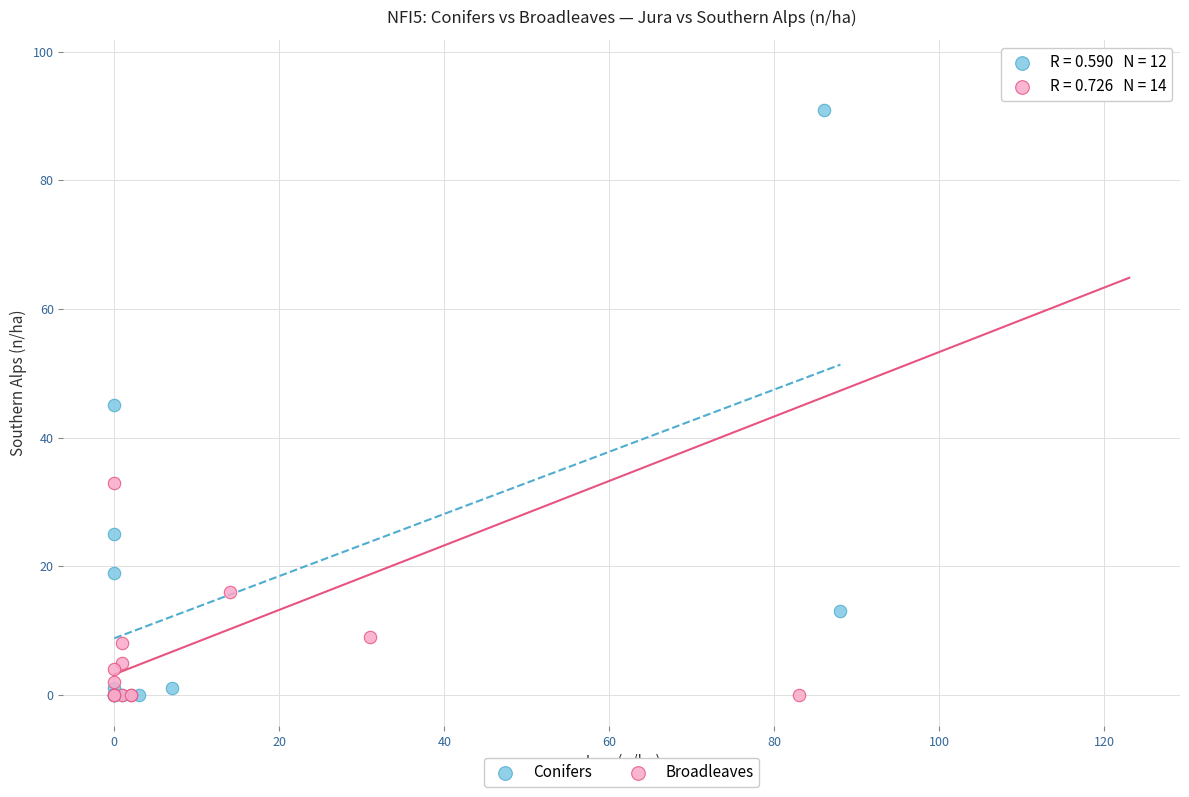

Which series has the widest spread of Y values?

Broadleaves